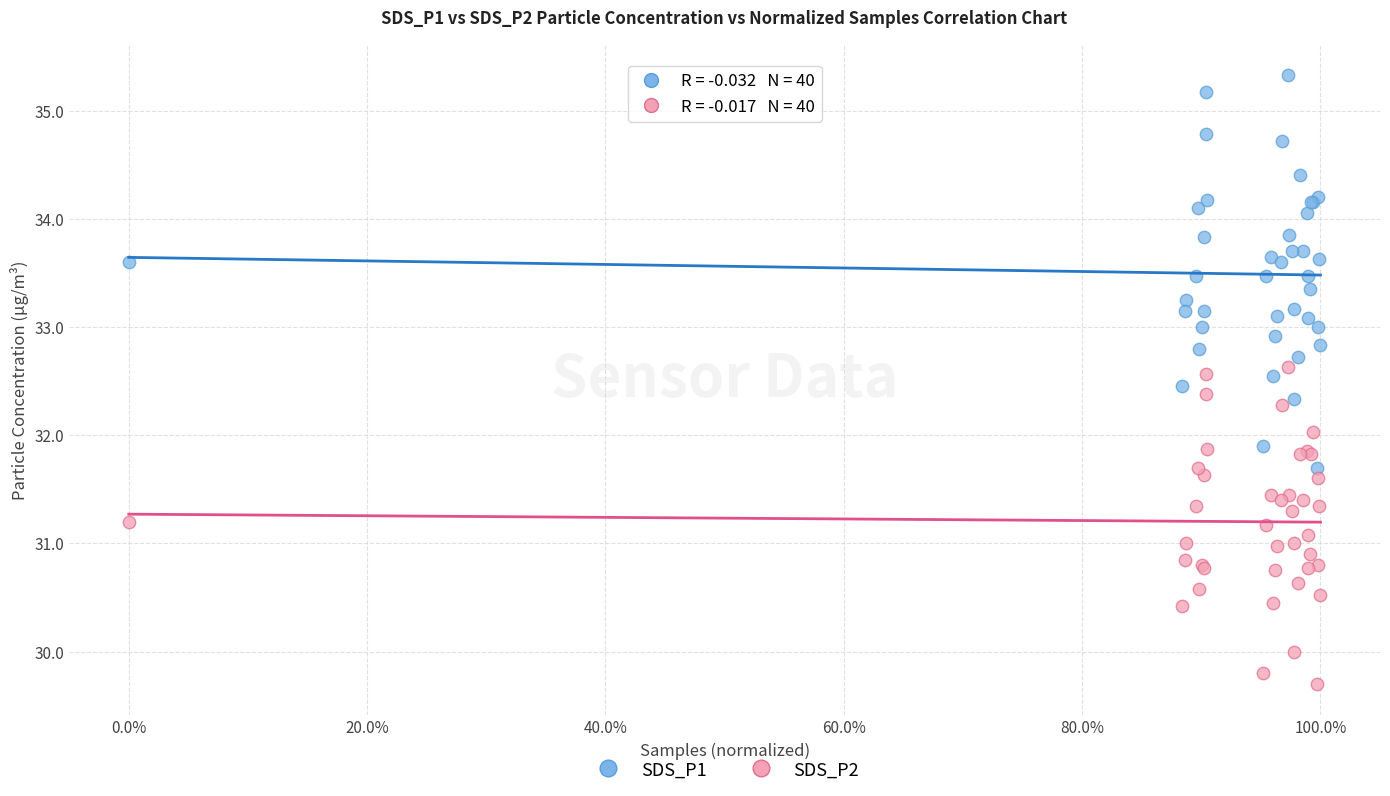

Which series contains the highest Y value?

SDS_P1